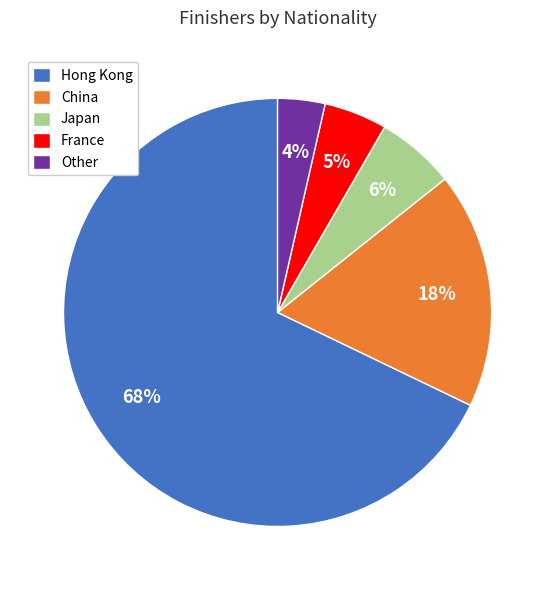

Which has a higher value, Japan or France?

Japan